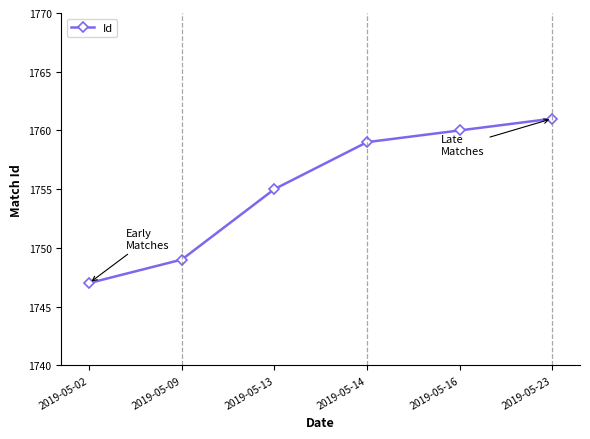

Read the value at 2019-05-23, to the nearest 10.

1760